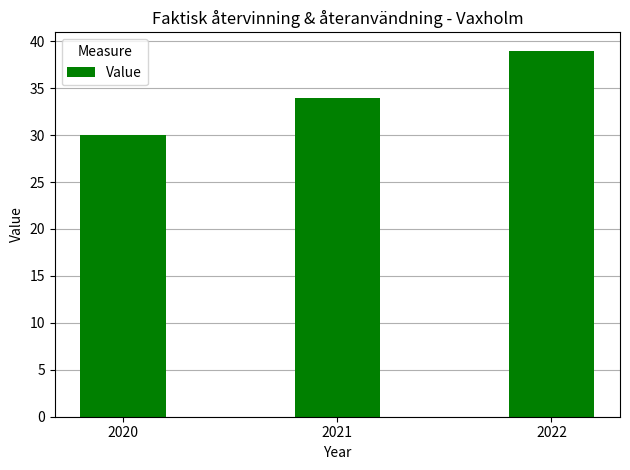

What is the difference between the values at 2020 and 2022?

9